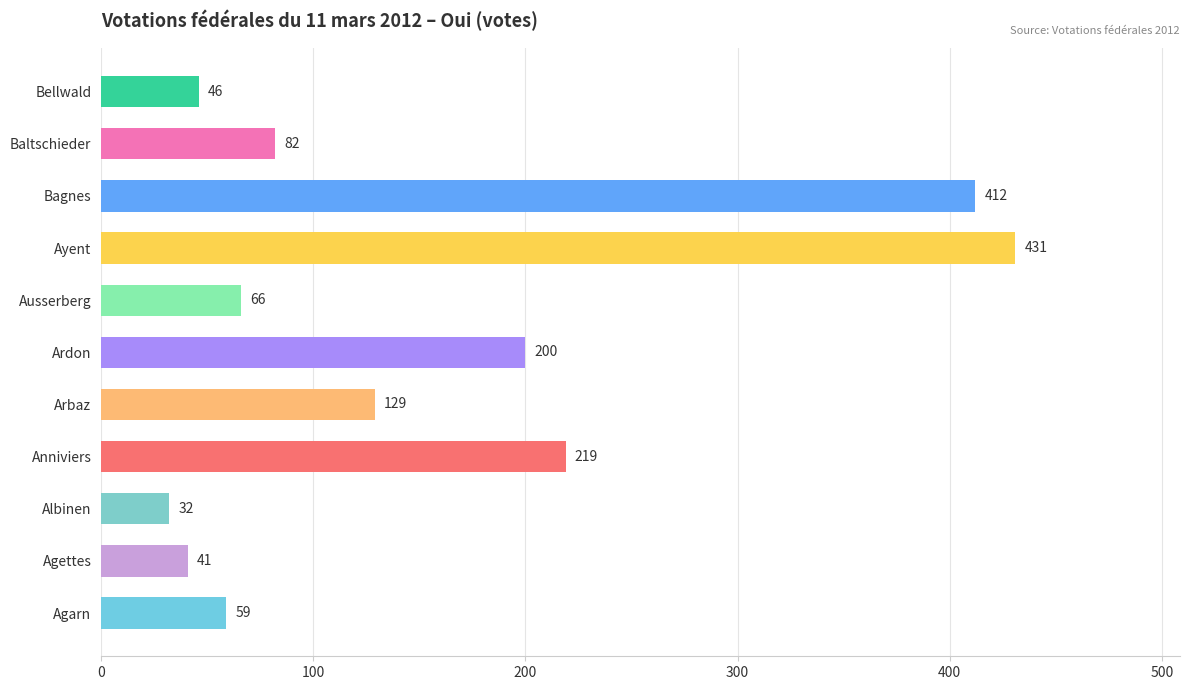

Reading bottom to top, list all the values displayed in this chart.

Agarn=59	Agettes=41	Albinen=32	Anniviers=219	Arbaz=129	Ardon=200	Ausserberg=66	Ayent=431	Bagnes=412	Baltschieder=82	Bellwald=46